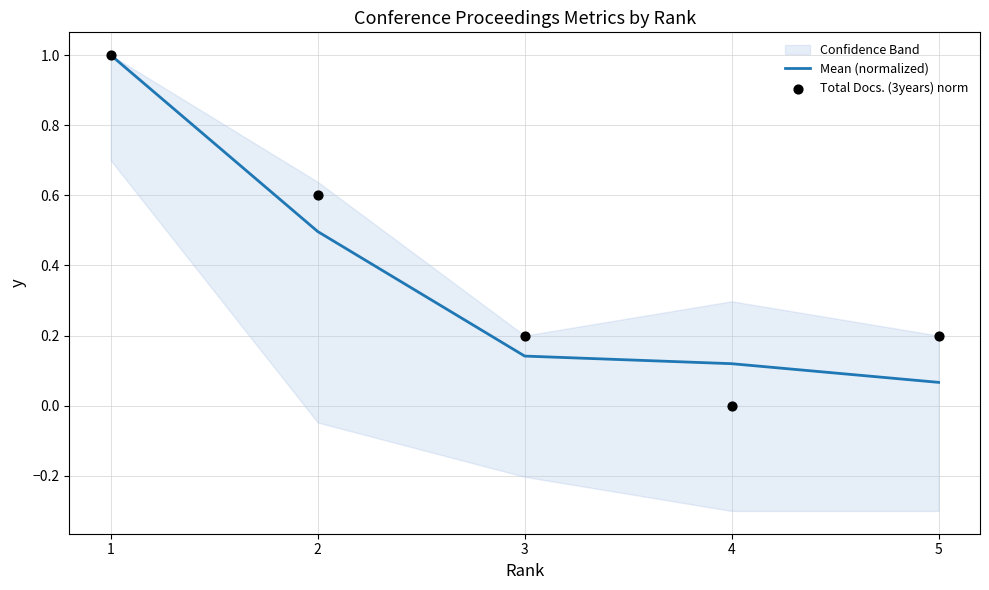

At how many categories does at least one series exceed 0?

5